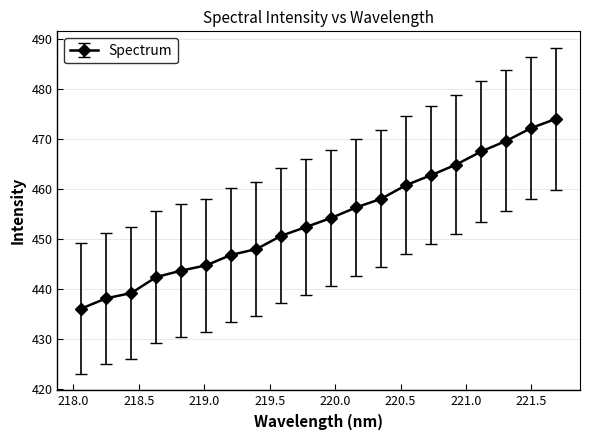

What is the difference between the maximum and minimum values?

38.0